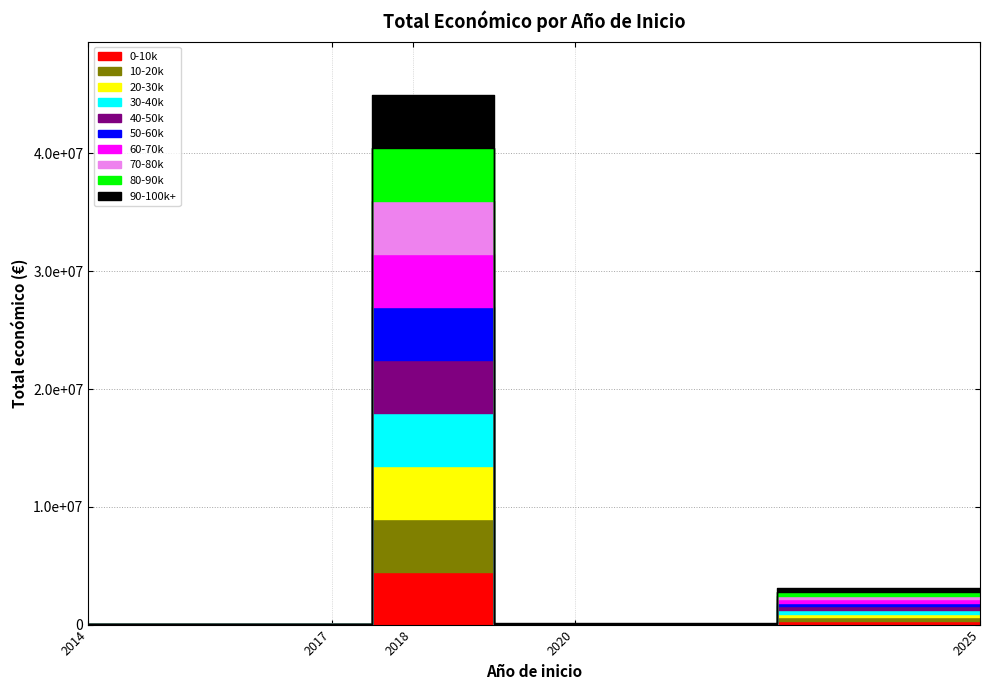

Does the chart display data point markers on the line(s)?

No